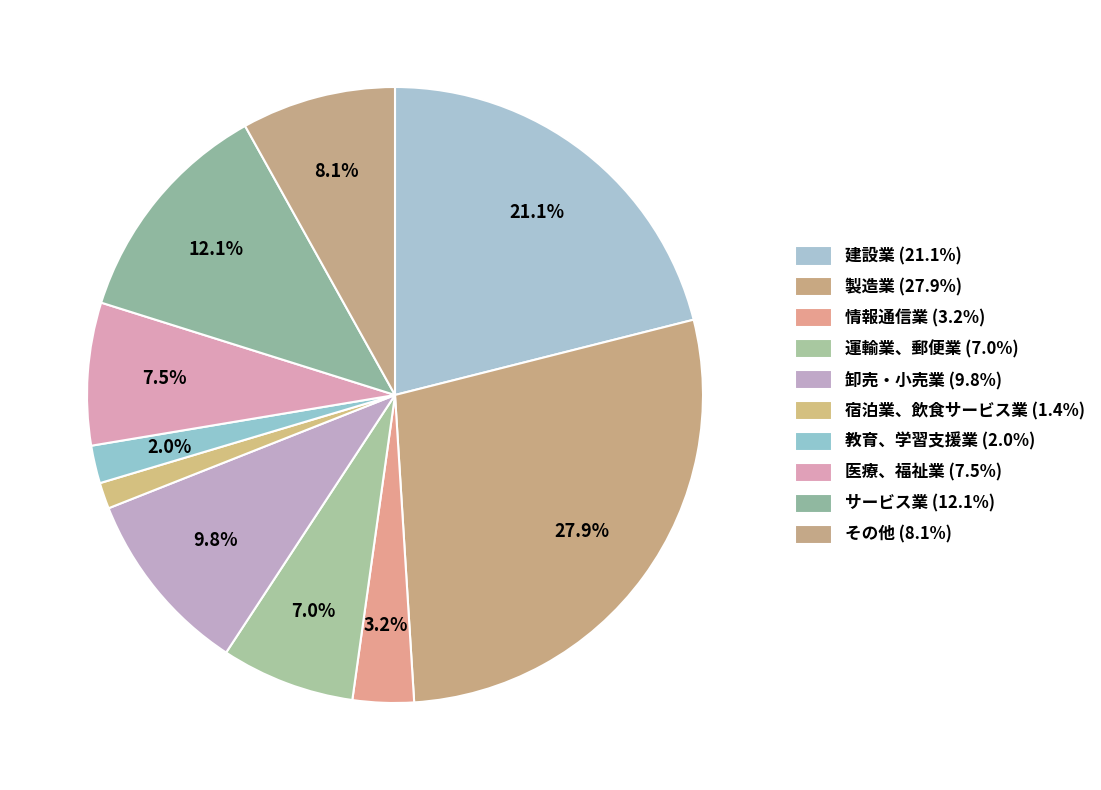

To the nearest percent, what portion does 教育、学習支援業 represent?

2%